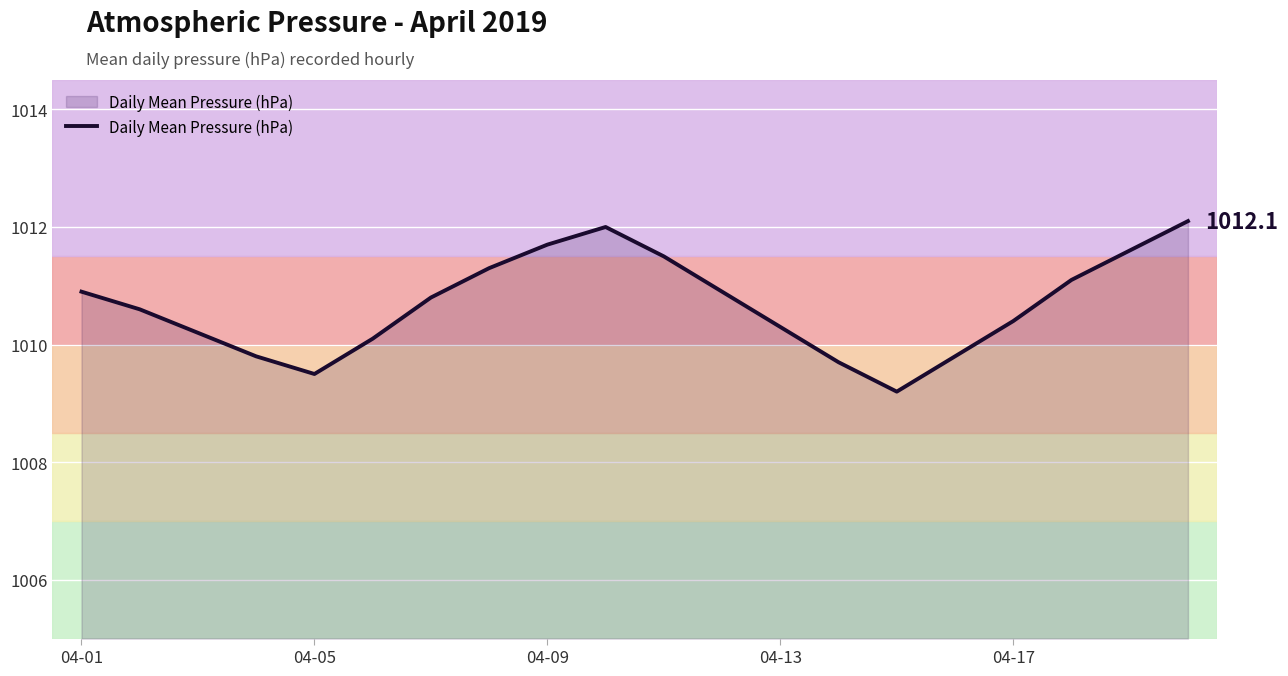

What is the maximum value shown in the chart?

1012.1